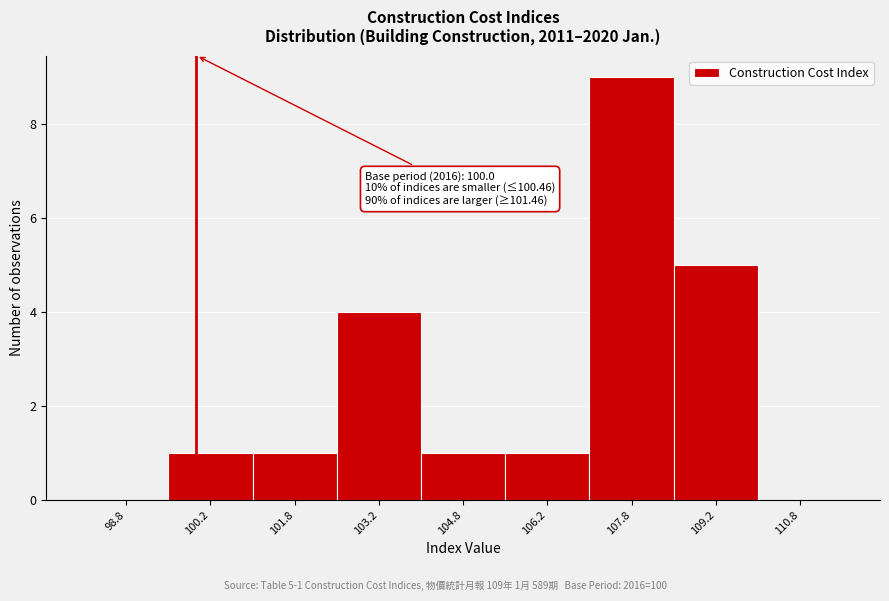

Which range on the x-axis has the tallest bar?

107.0 to 108.5